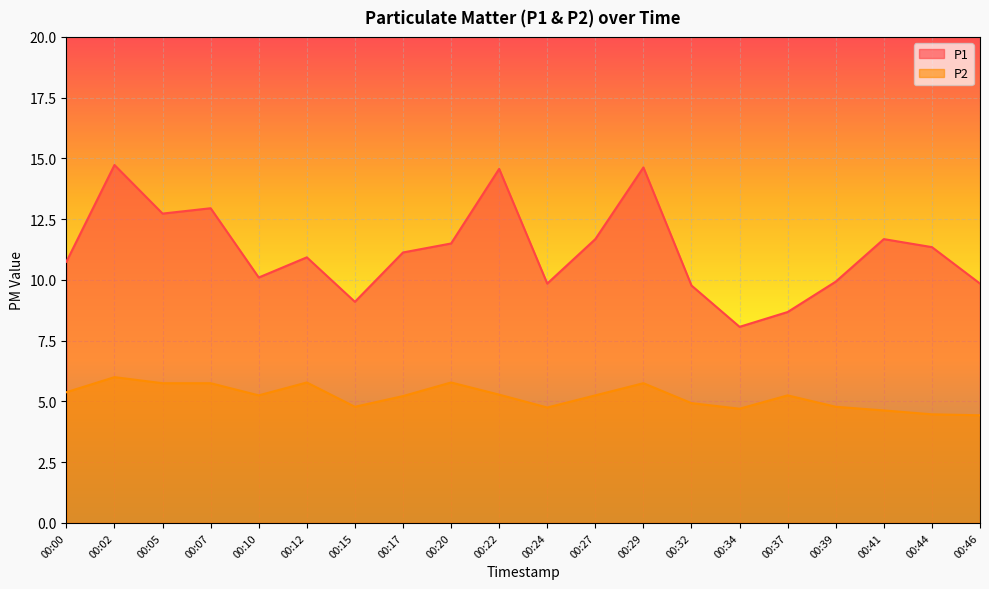

The P1 series shows 20.8 at 00:29. True or false?

False